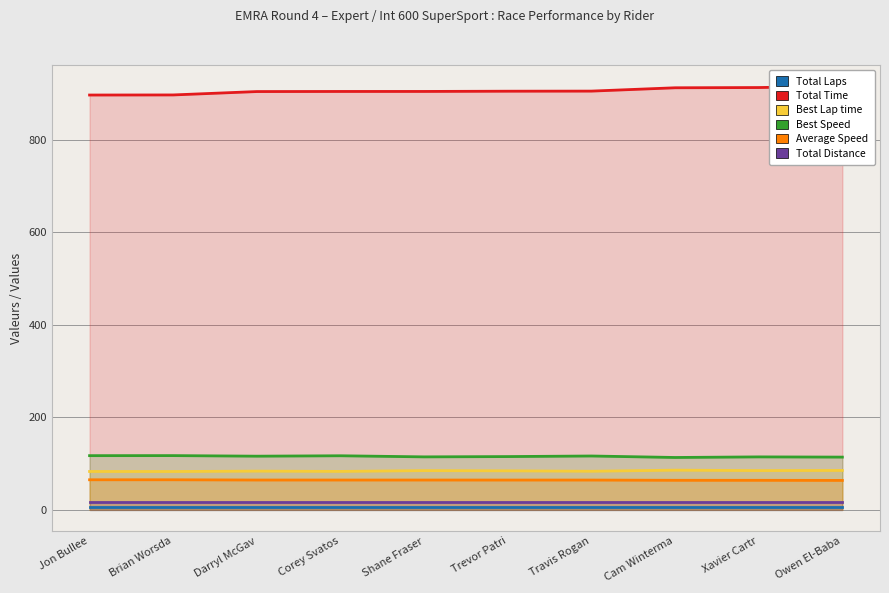

Reading right to left, extract all data points from this chart.

Total Laps: 6.0	6.0	6.0	6.0	6.0	6.0	6.0	6.0	6.0	6.0
Total Time: 915.9	913.0	912.5	905.3	905.1	904.6	904.5	904.3	897.0	896.8
Best Lap time: 85.2	84.9	85.8	83.5	84.4	84.9	83.1	83.8	82.9	82.9
Best Speed: 114.0	114.5	113.2	116.4	115.2	114.6	116.9	116.0	117.3	117.2
Average Speed: 63.7	63.9	63.9	64.4	64.4	64.5	64.5	64.5	65.0	65.0
Total Distance: 16.2	16.2	16.2	16.2	16.2	16.2	16.2	16.2	16.2	16.2